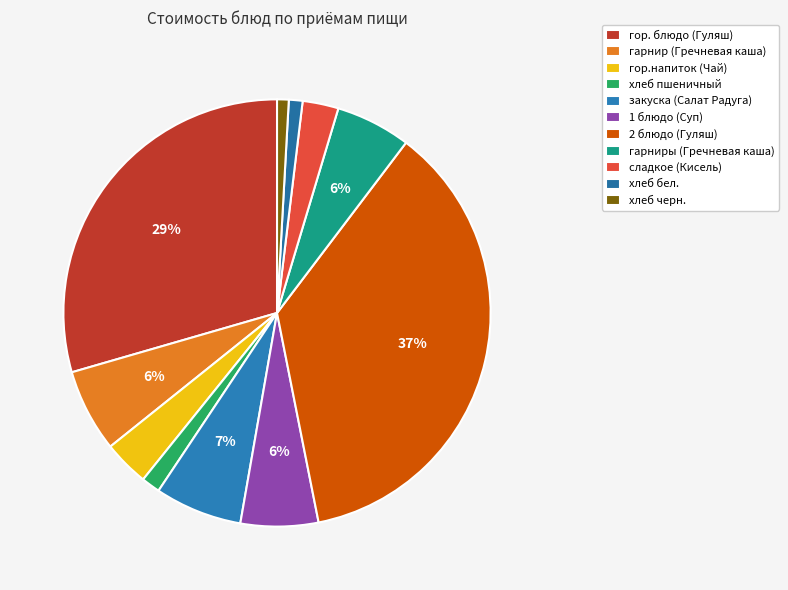

Rank the categories by value from lowest to highest.

хлеб черн., хлеб бел., хлеб пшеничный, сладкое (Кисель), гор.напиток (Чай), гарниры (Гречневая каша), 1 блюдо (Суп), гарнир (Гречневая каша), закуска (Салат Радуга), гор. блюдо (Гуляш), 2 блюдо (Гуляш)